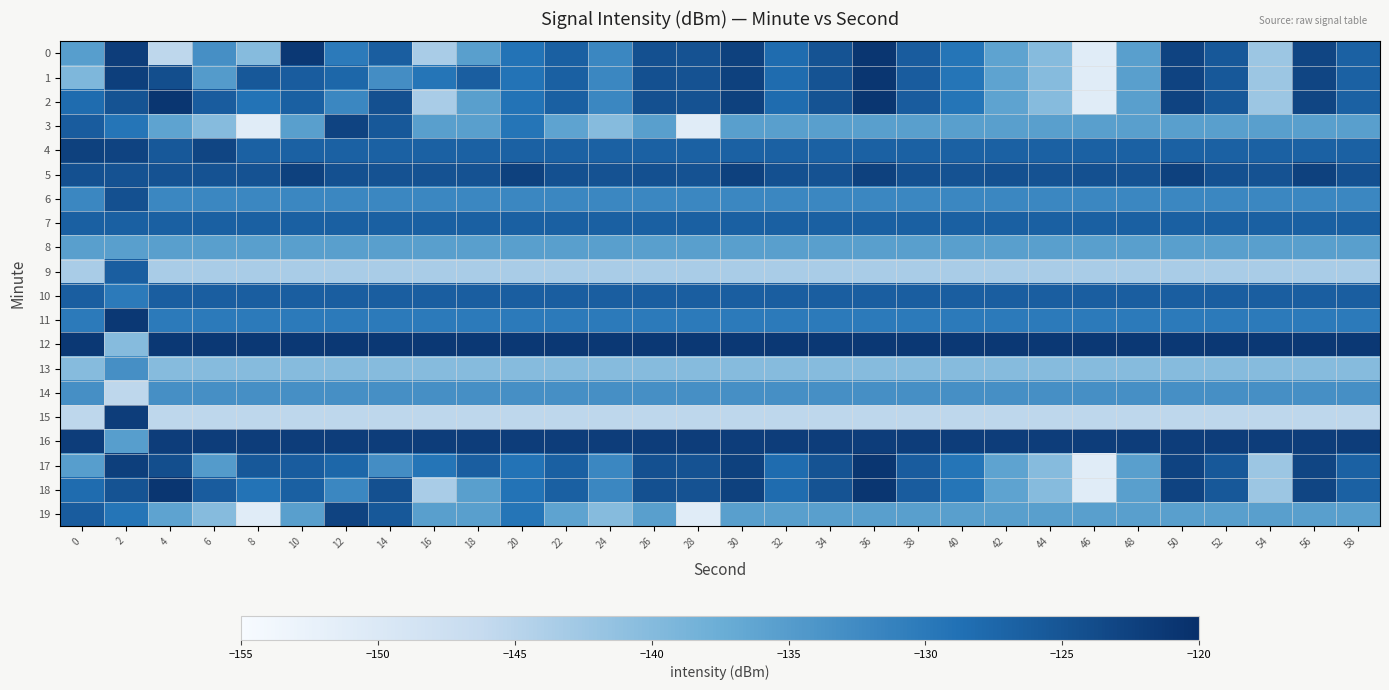

At which category is the sum across all series the highest?

2